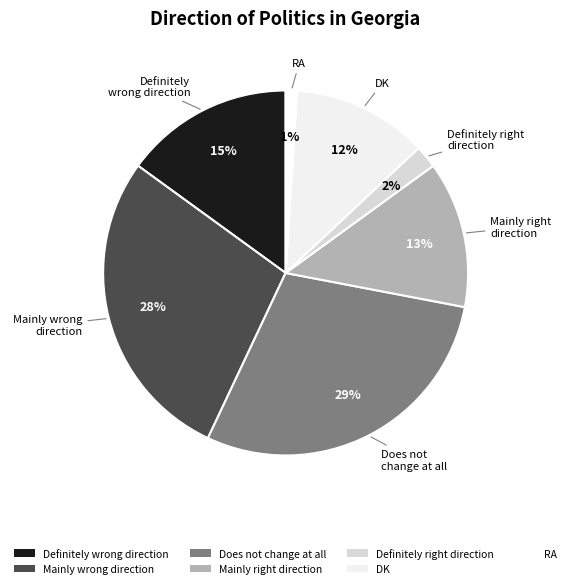

How many slices are in this pie chart?

7